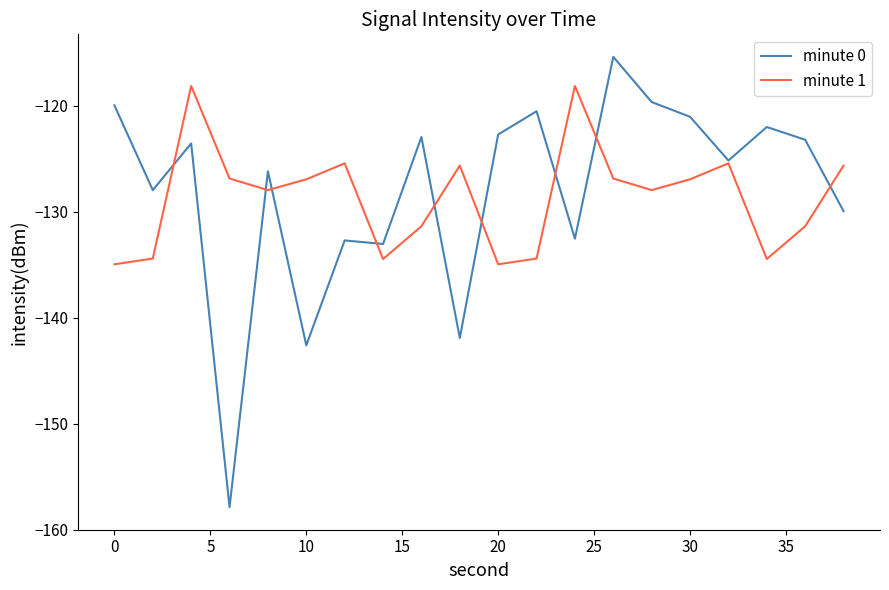

What is the difference between the second highest and minimum values in the minute 0 series?

38.2